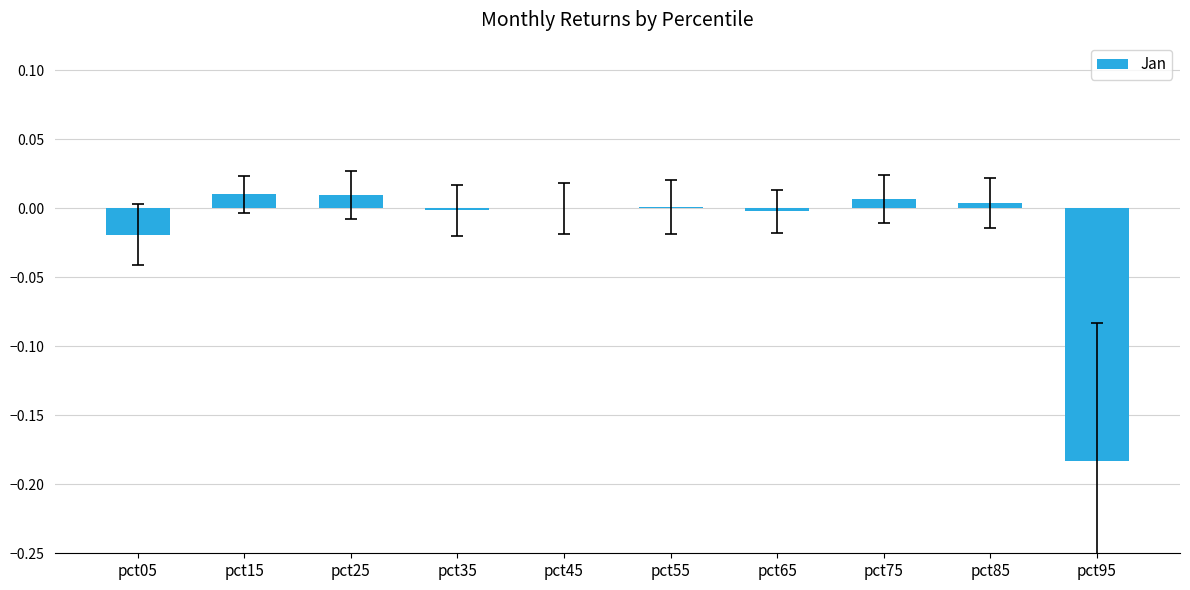

Is it true that the value at pct05 is -0.0?

True